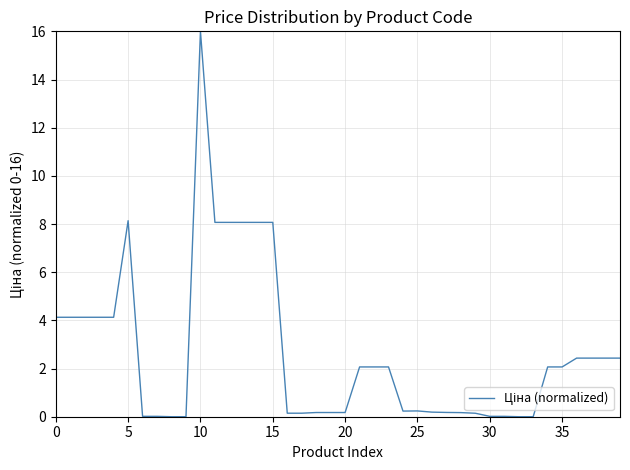

What is the difference between the maximum and minimum values?

16.0